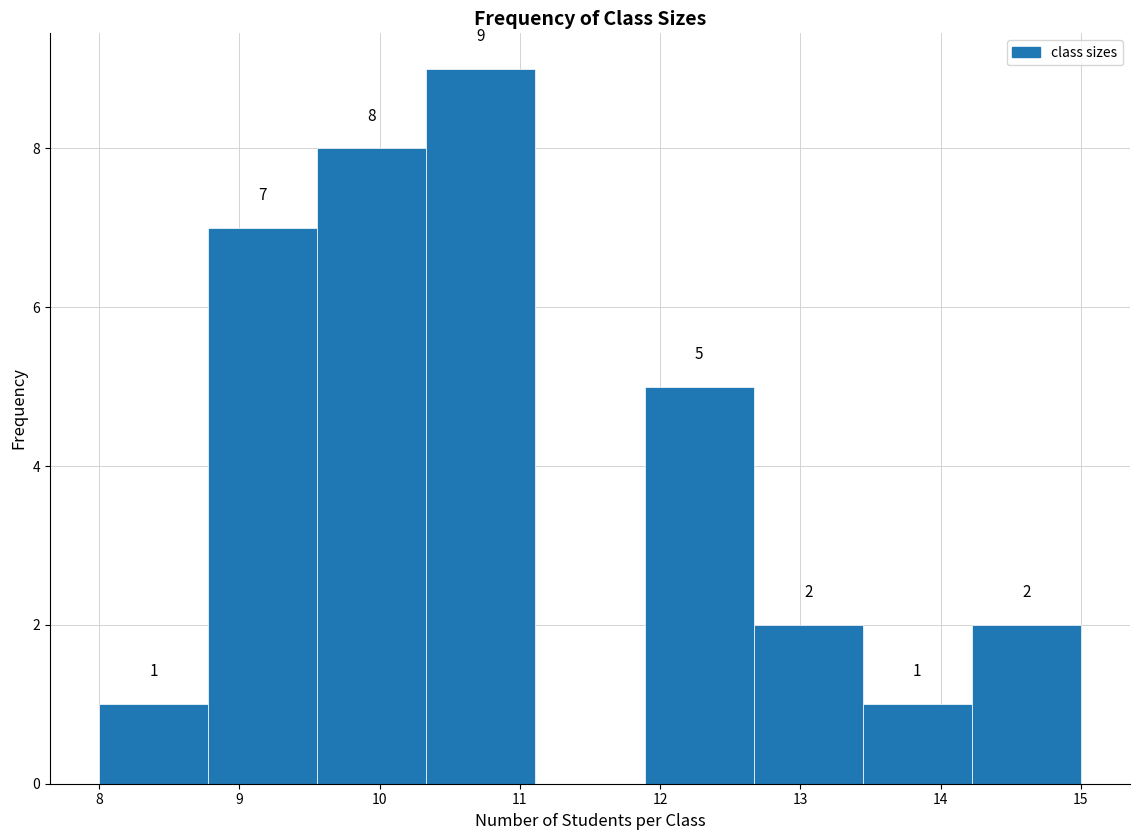

Which range on the x-axis has the tallest bar?

10.3 to 11.1